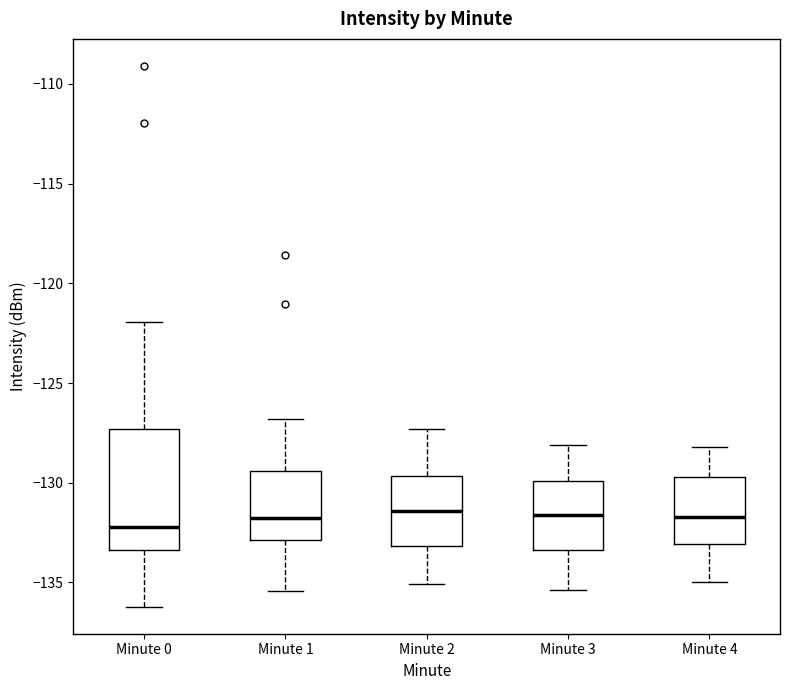

Reading left to right, read every box against the y-axis: the position of its median line, the range the box covers, and the ends of its whiskers. The values are not printed on the chart, so give them approximately, as read against the axis.

Minute 0: median -132.0, box -133.5 to -127.5, whiskers -136.0 to -122.0
Minute 1: median -131.5, box -133.0 to -129.5, whiskers -135.5 to -127.0
Minute 2: median -131.5, box -133.0 to -129.5, whiskers -135.0 to -127.5
Minute 3: median -131.5, box -133.5 to -130.0, whiskers -135.5 to -128.0
Minute 4: median -131.5, box -133.0 to -129.5, whiskers -135.0 to -128.0